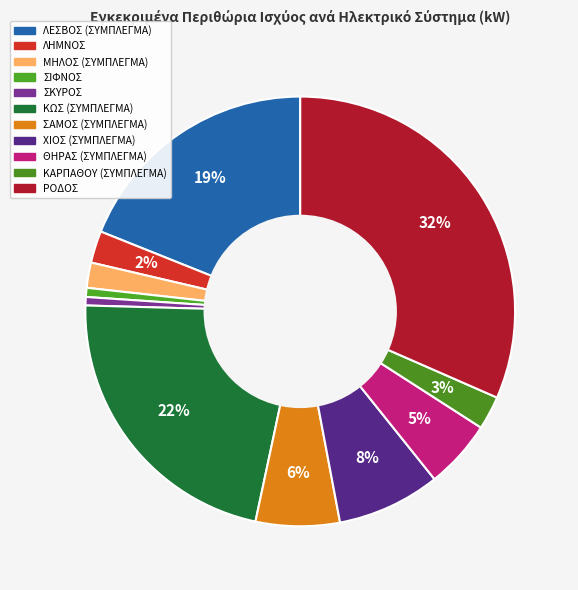

Which category has the smallest portion of the pie?

ΣΚΥΡΟΣ